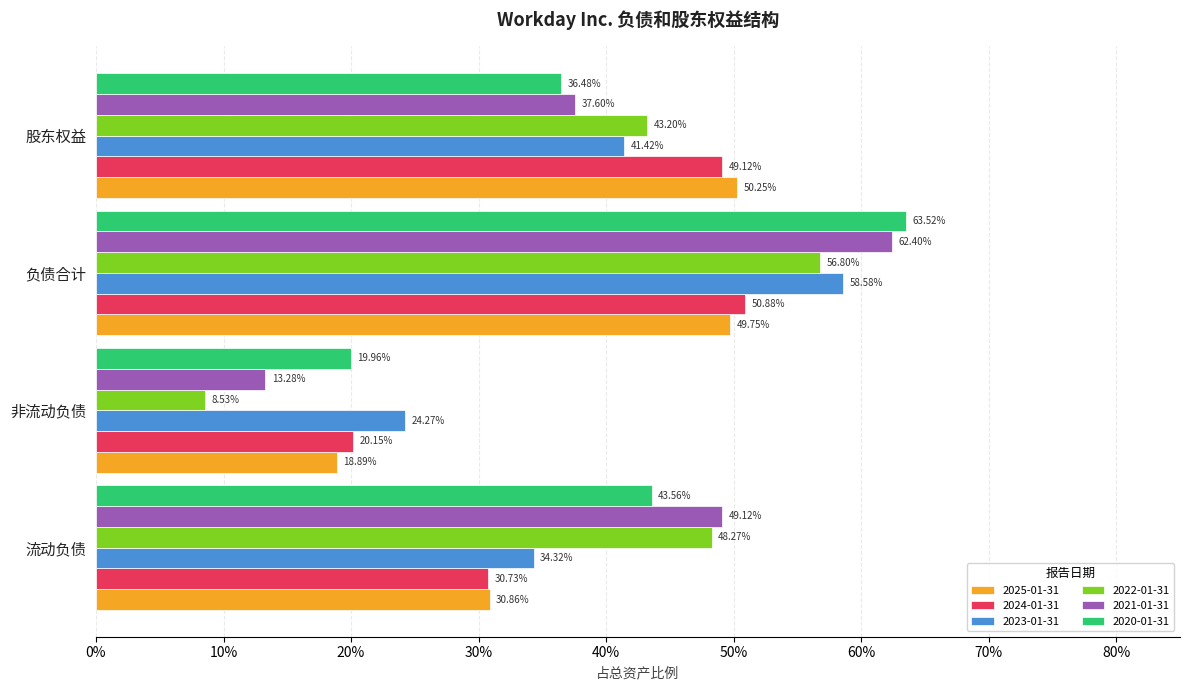

What are all the series names shown in the legend?

2025-01-31, 2024-01-31, 2023-01-31, 2022-01-31, 2021-01-31, 2020-01-31